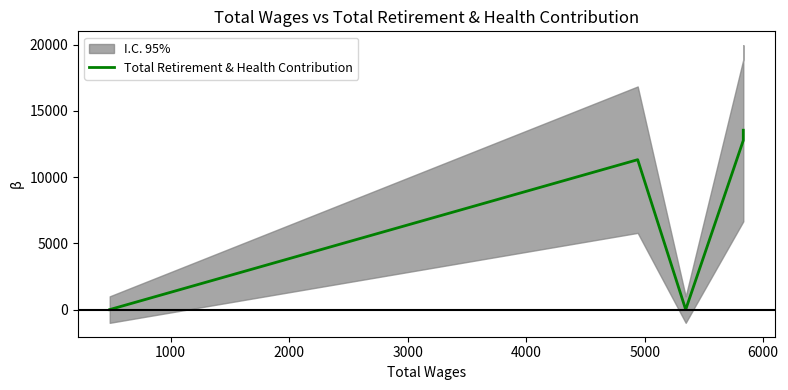

Is this an area chart (filled region under the line)?

No